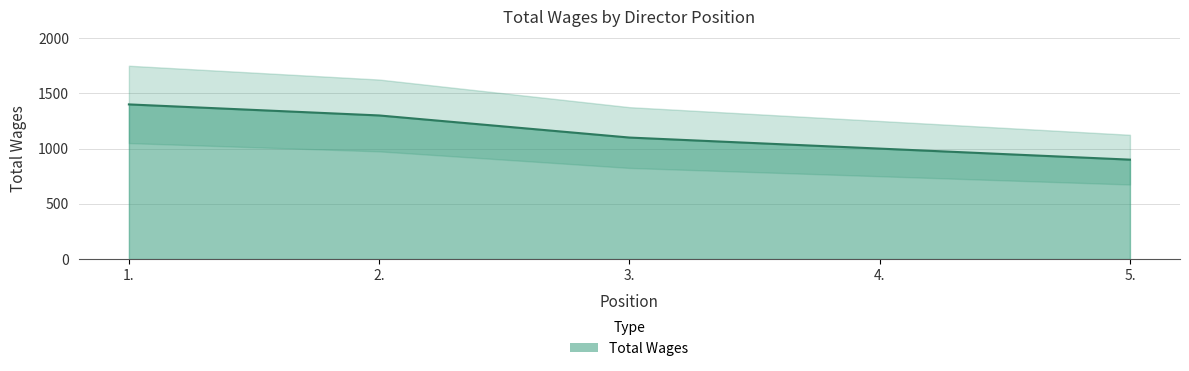

Count the values in the range 1000 to 1300.

3